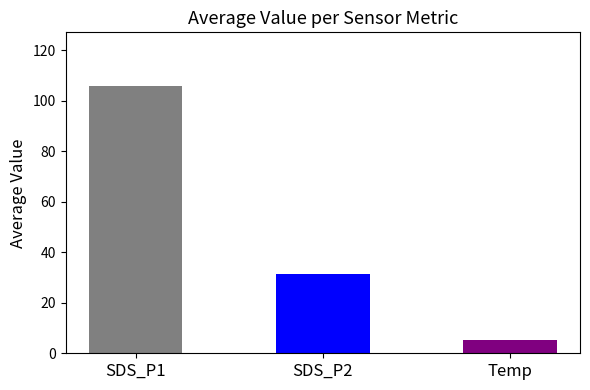

Does the chart contain any negative values?

No